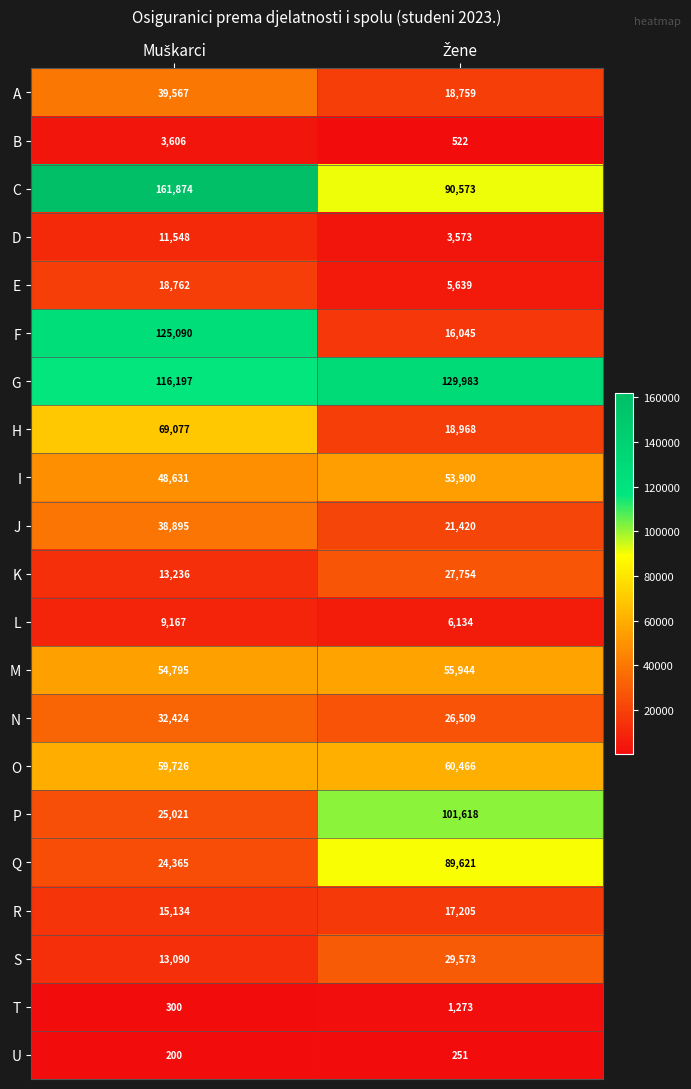

List the series in order of their peak value, lowest first.

U, T, B, L, D, R, E, K, S, N, J, A, I, M, O, H, Q, P, F, G, C